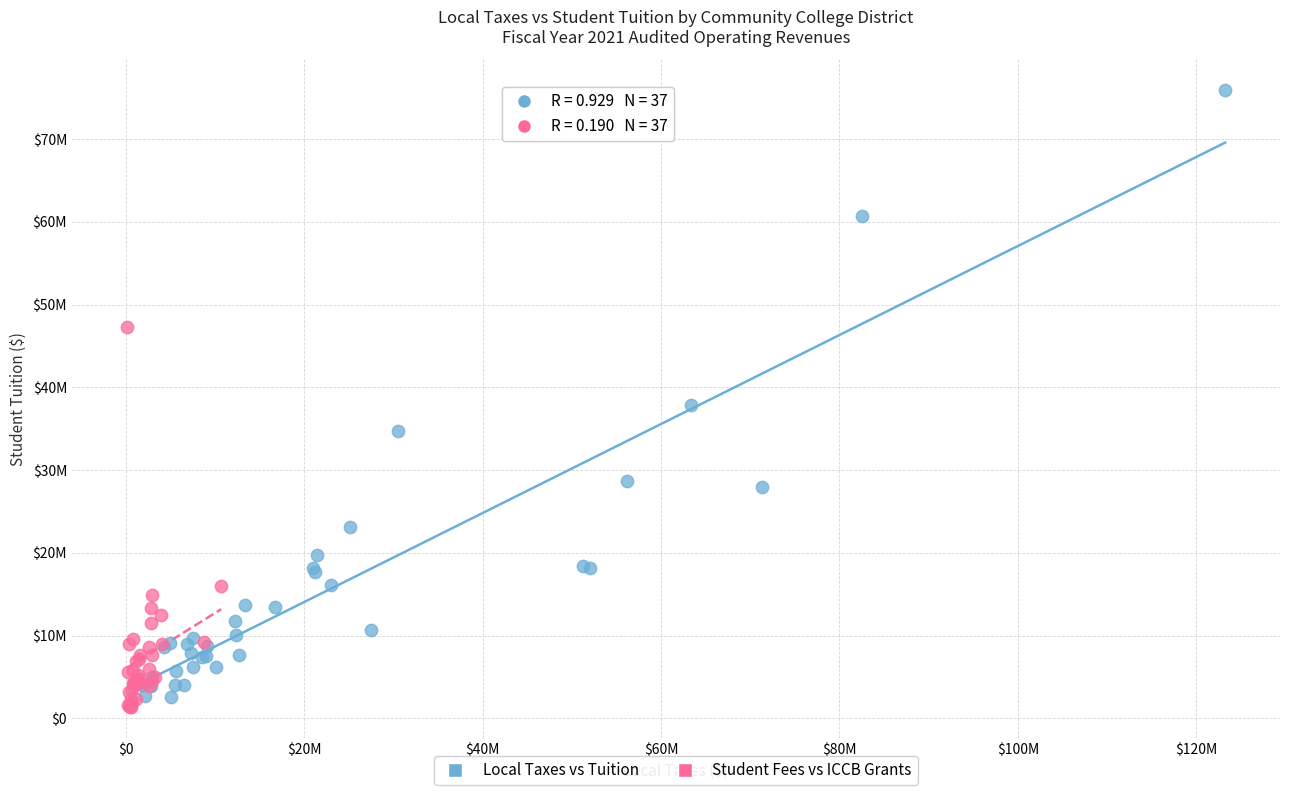

What are all the series names shown in the legend?

Local Taxes vs Tuition, Student Fees vs ICCB Grants